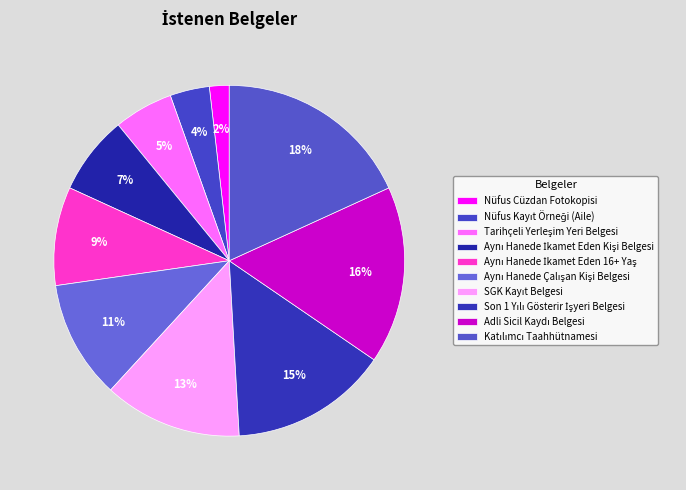

Count the number of slices in the pie.

10